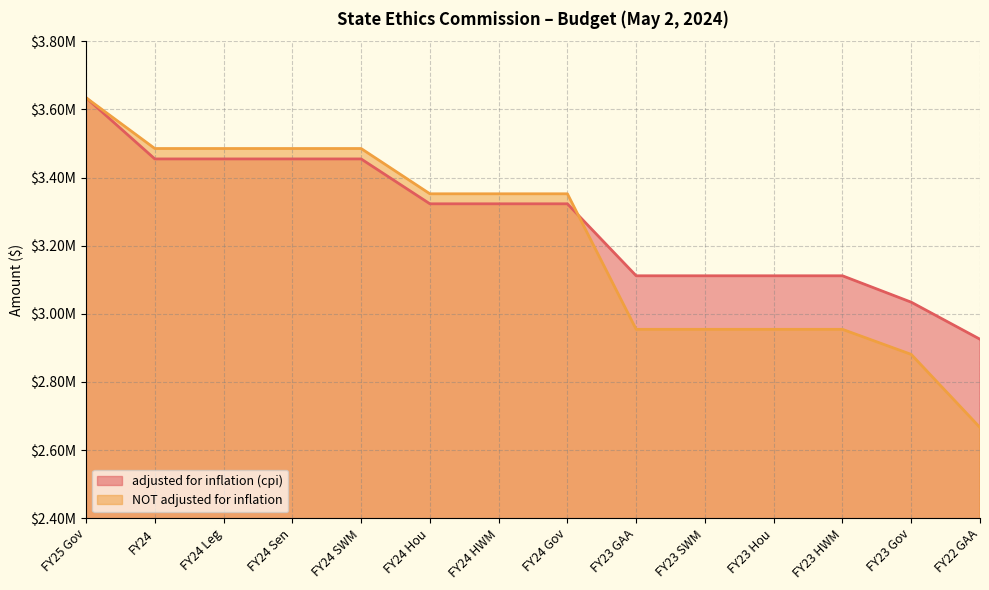

What position from the left is FY24 Sen?

4